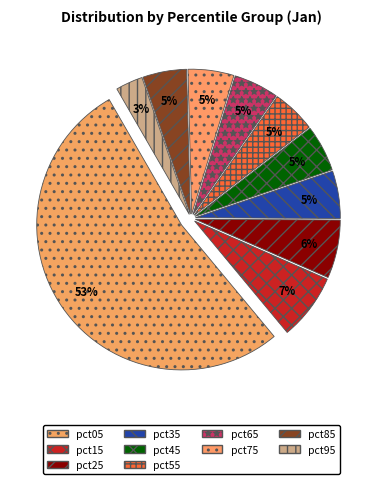

What portion of the pie excludes pct95?

97.0%